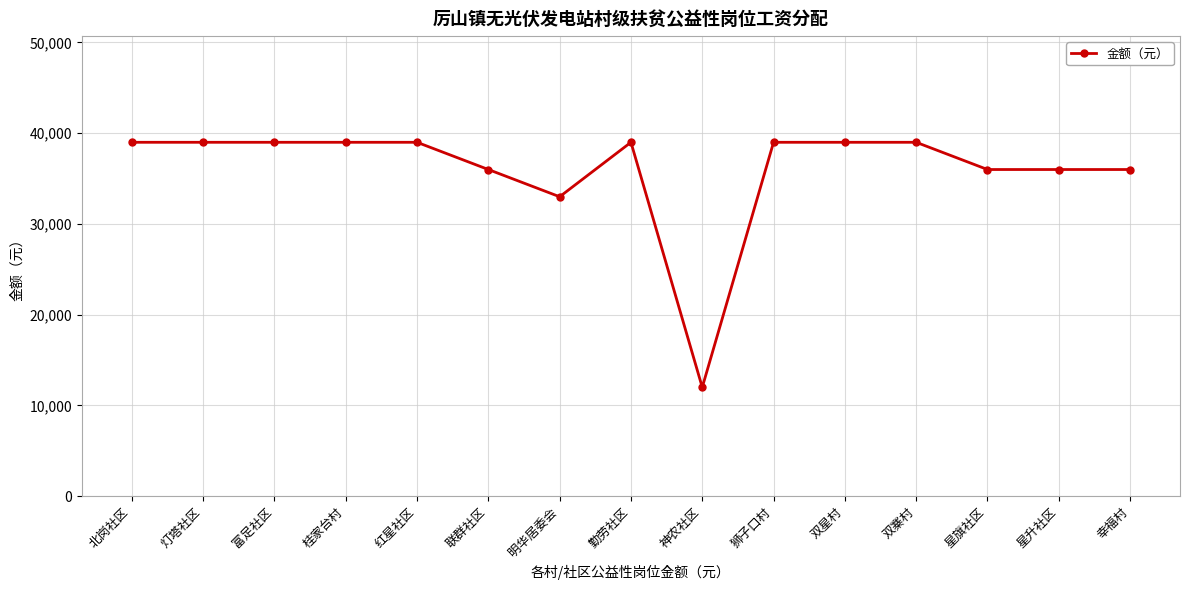

What is the value of the 2nd point from the left?

39000